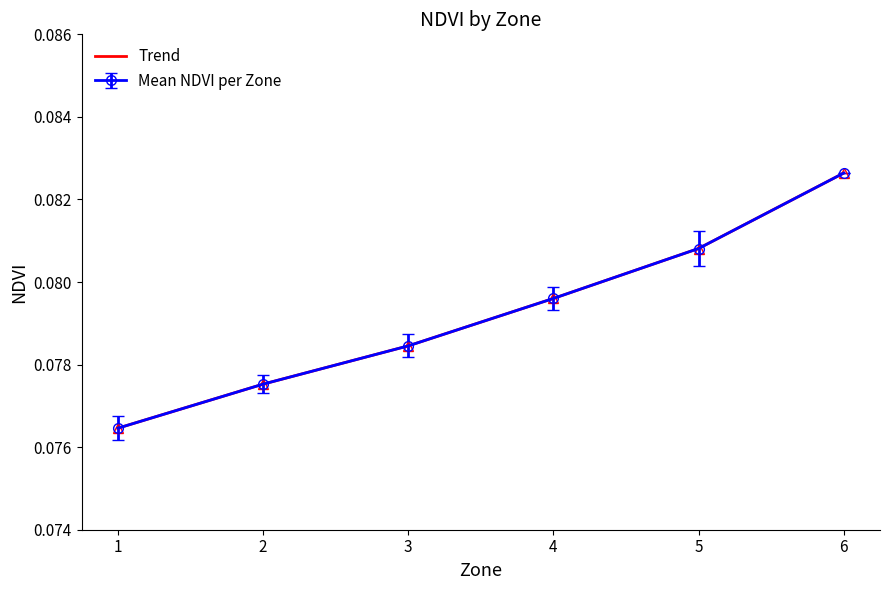

True or false: Mean NDVI per Zone has a value of 0.0 at 4.

False